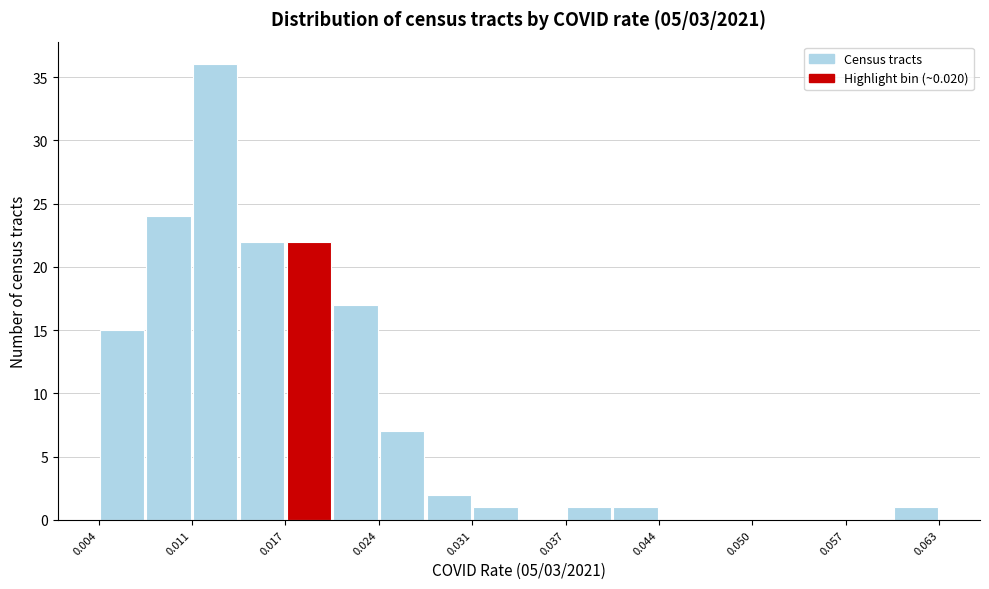

Read against the x-axis, roughly where is the centre of the tallest bar?

0.012